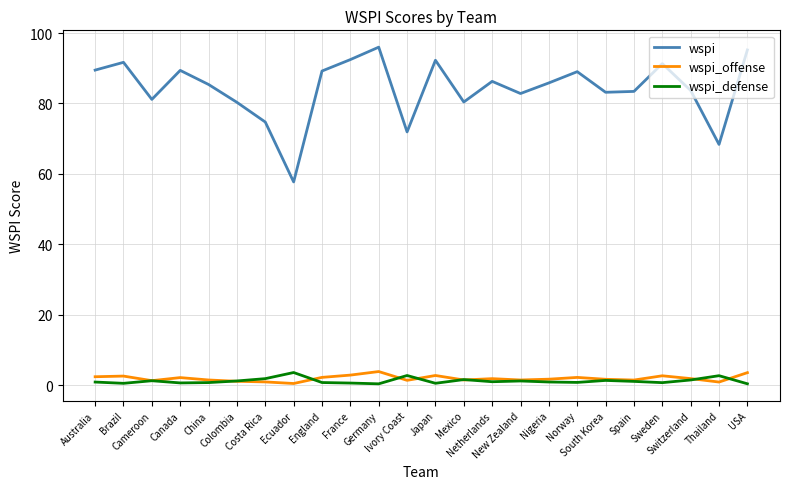

Which series has the largest total across all categories?

wspi